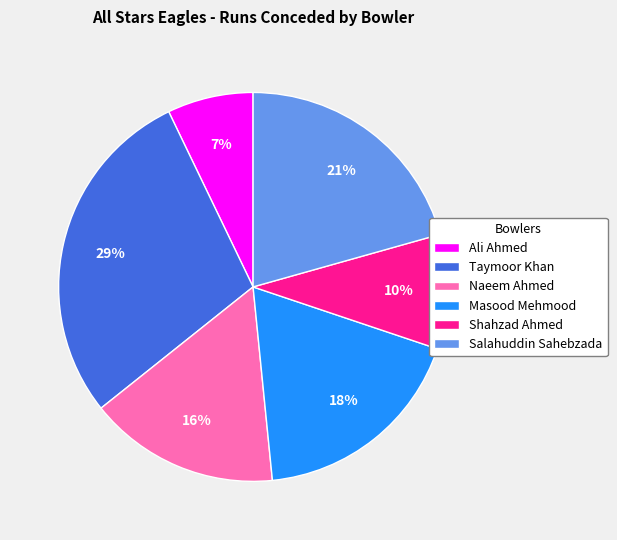

To the nearest percent, what is the combined percentage of Naeem Ahmed and Ali Ahmed?

23%